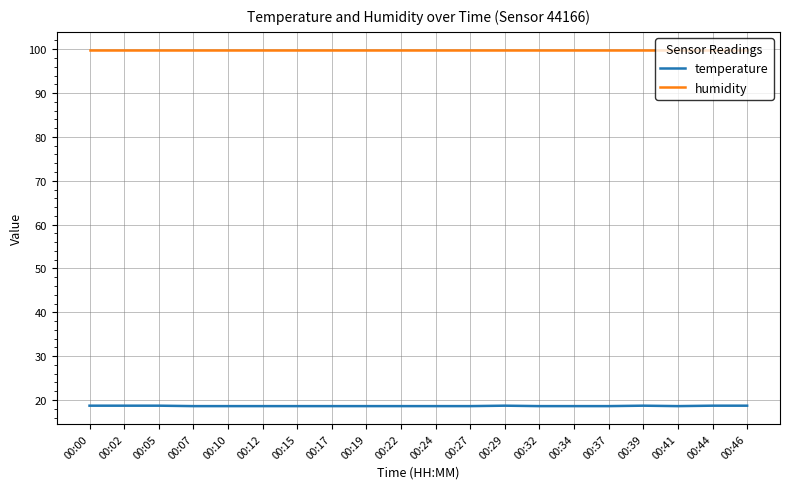

What is the greatest value displayed?

99.9